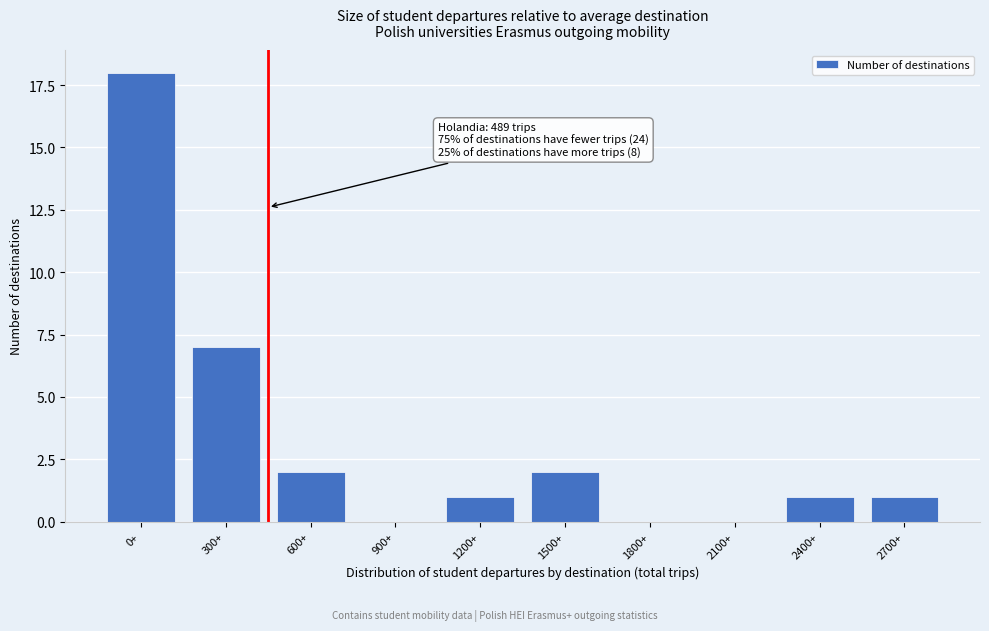

Reading right to left, list all the values displayed in this chart.

2700+=1	2400+=1	2100+=0	1800+=0	1500+=2	1200+=1	900+=0	600+=2	300+=7	0+=18